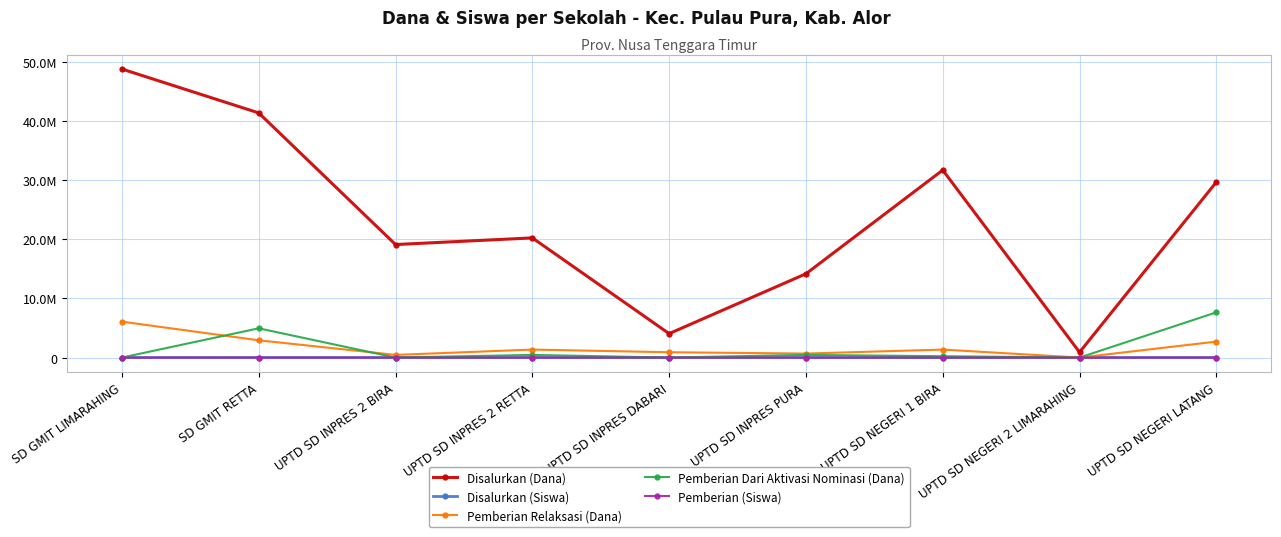

What is the label of the 7th point from the left?

UPTD SD NEGERI 1 BIRA